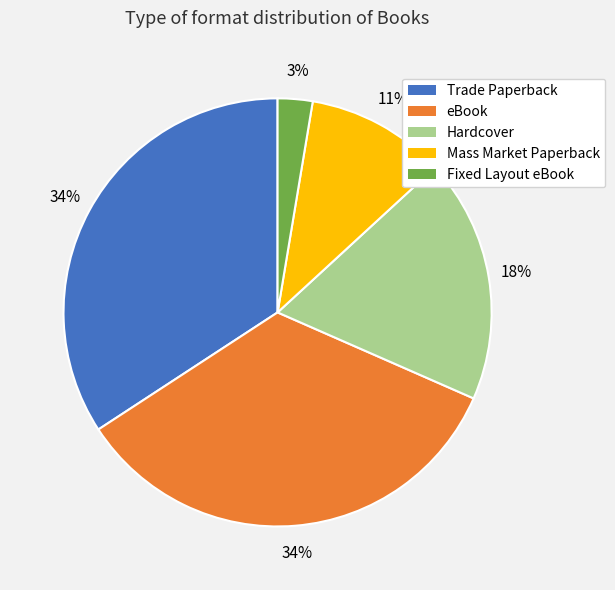

The eBook slice represents 47% of the pie. True or false?

False